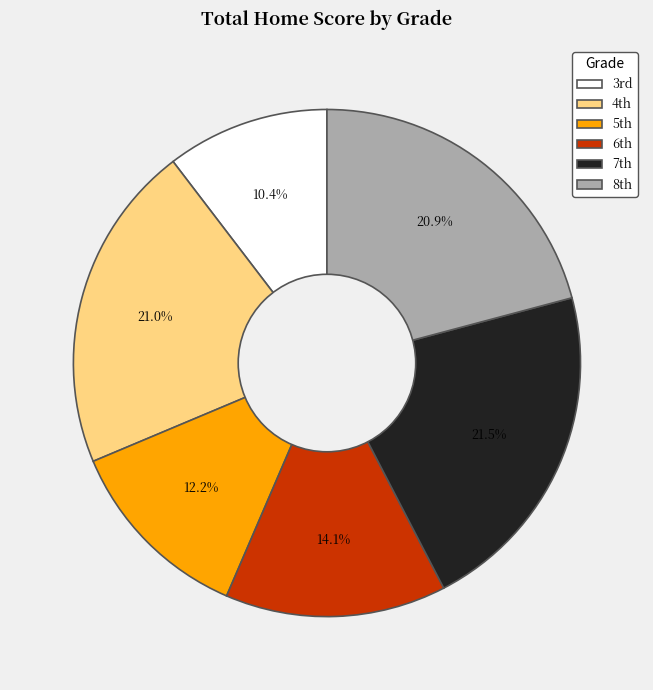

Does any single category account for the majority?

No